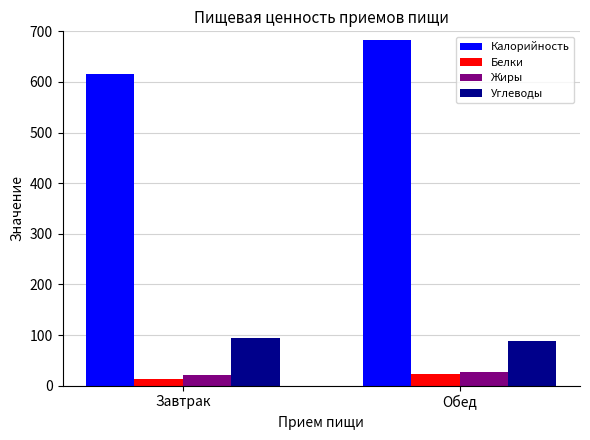

Count the number of data series in this chart.

4